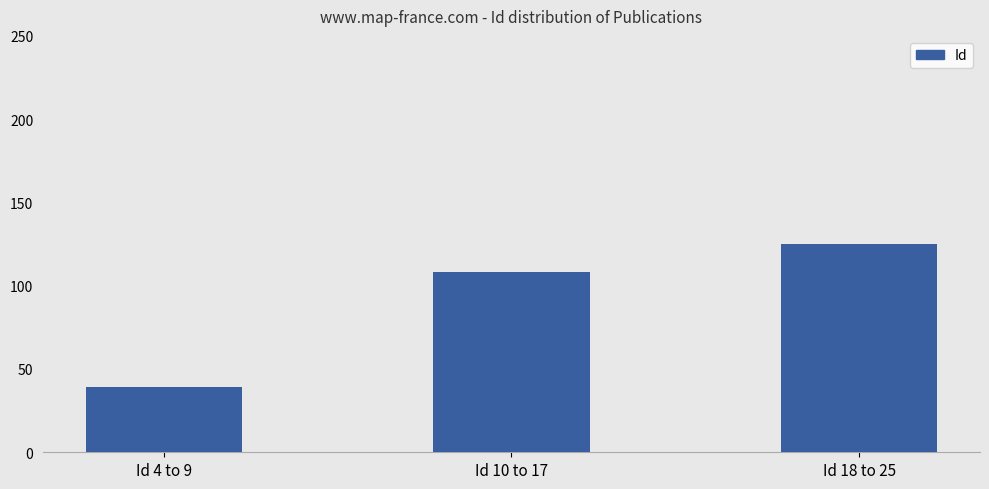

Reading left to right, transcribe all the data shown in this chart.

Id 4 to 9=39	Id 10 to 17=108	Id 18 to 25=125